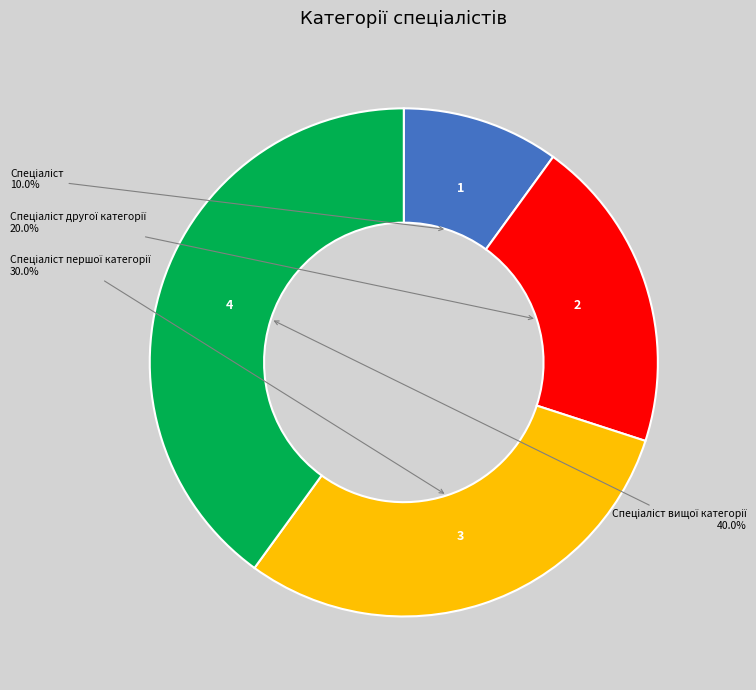

Is there any slice that represents more than half of the pie?

No